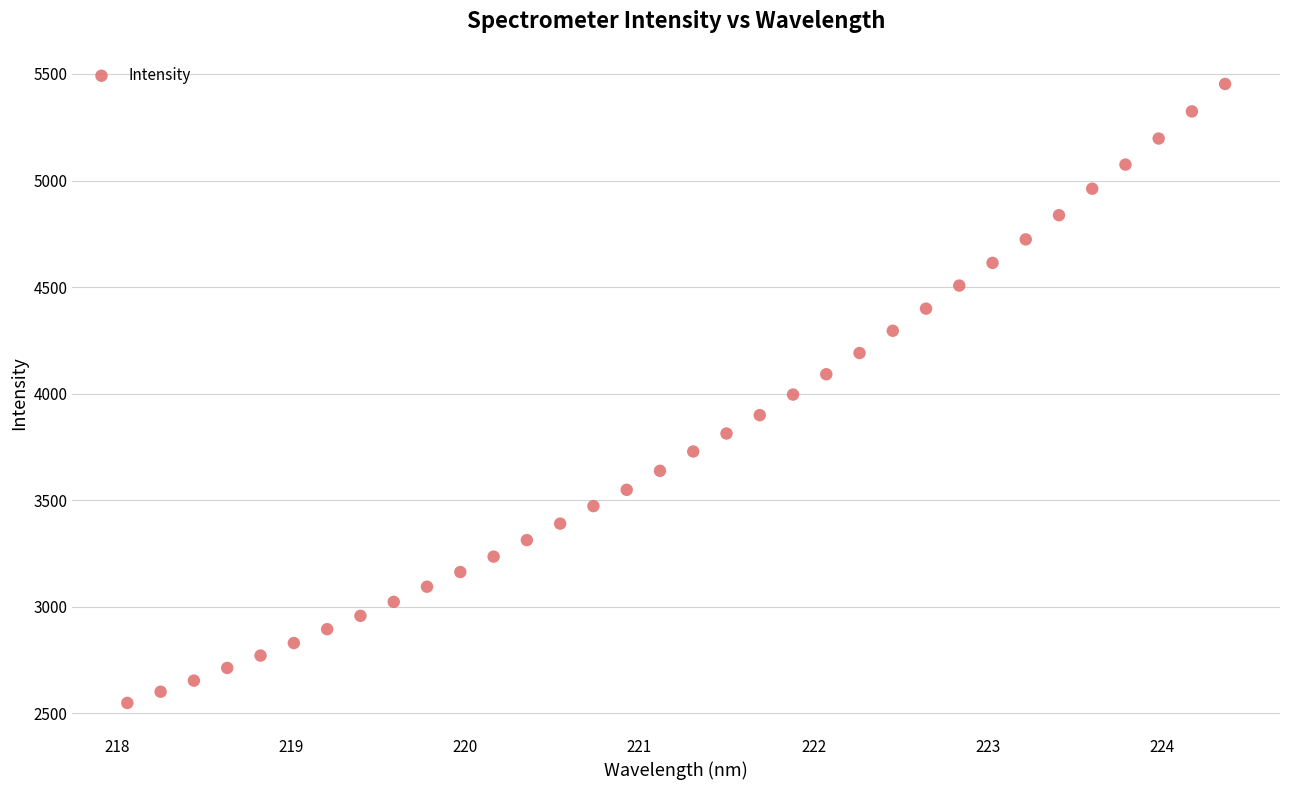

What is the range of X values (max minus min)?

6.3